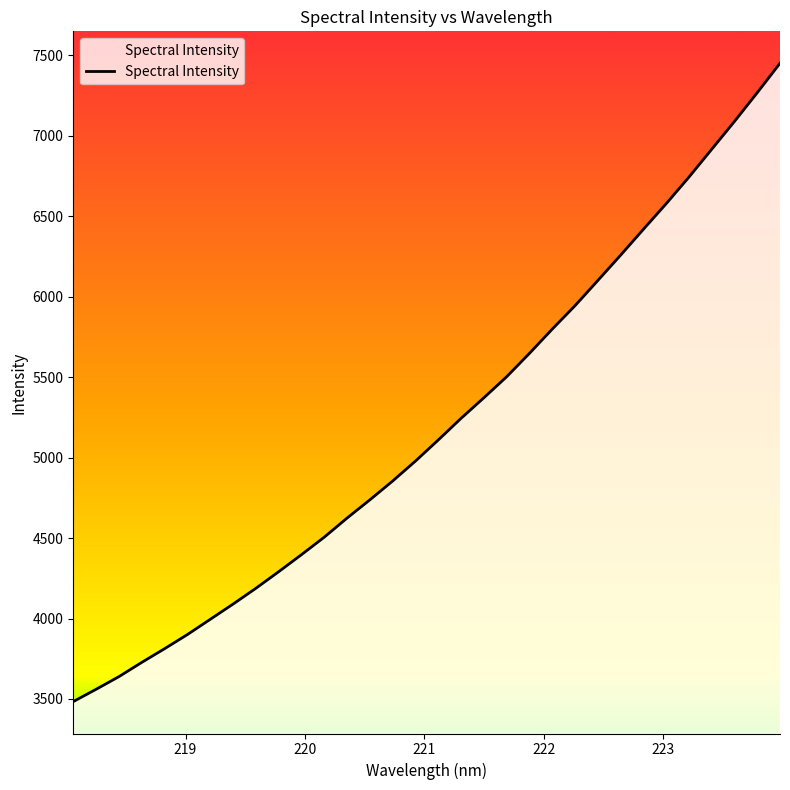

What is the greatest value displayed?

7451.3